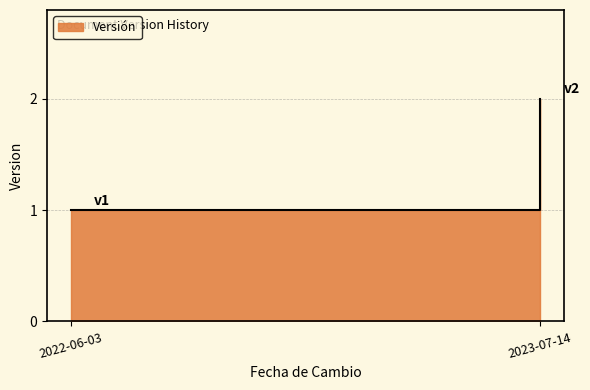

How many series are shown in this chart?

1